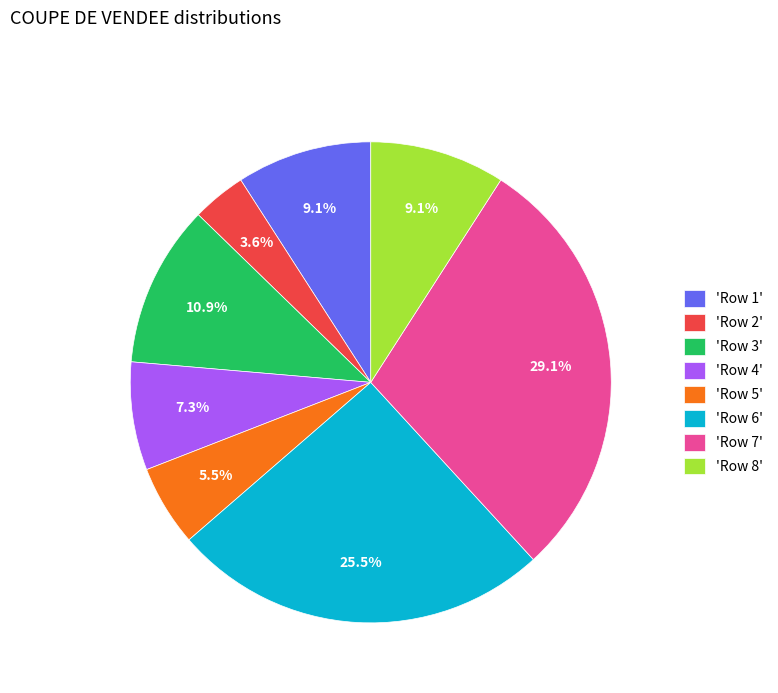

Does 'Row 2' represent more than half of the total?

No